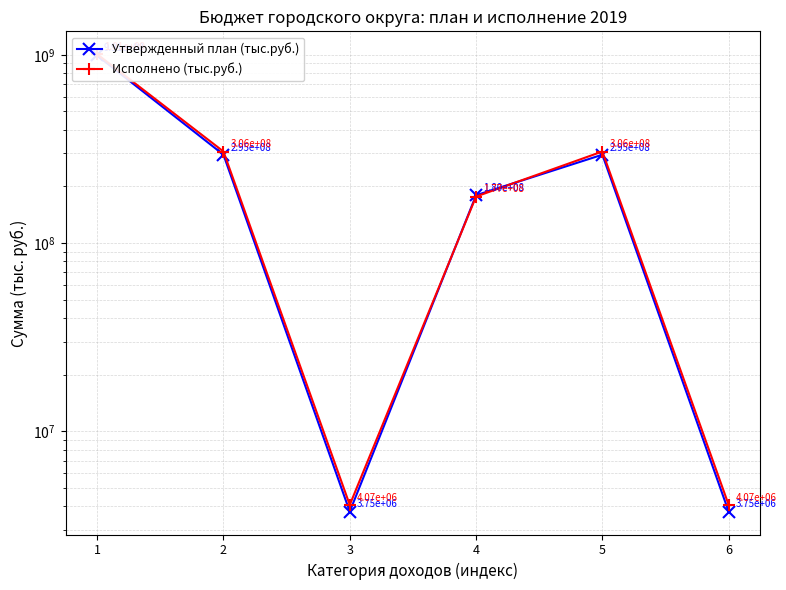

How many intersections are there between Утвержденный план (тыс.руб.) and Исполнено (тыс.руб.)?

2